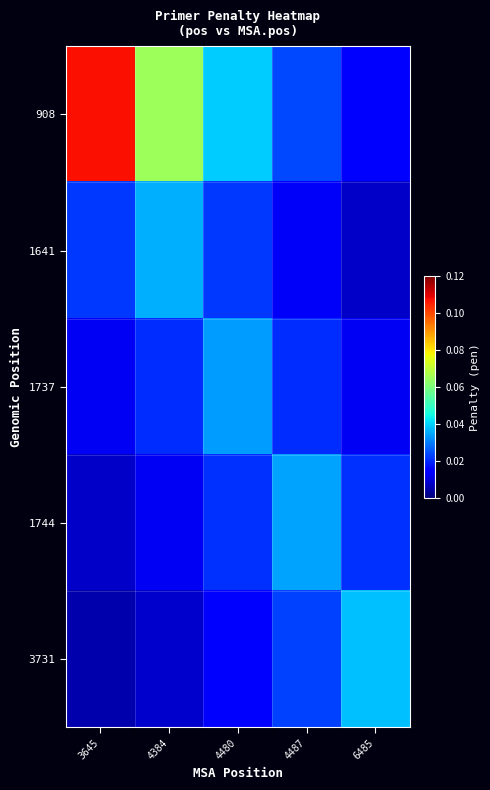

At which category is the sum across all series the highest?

3645